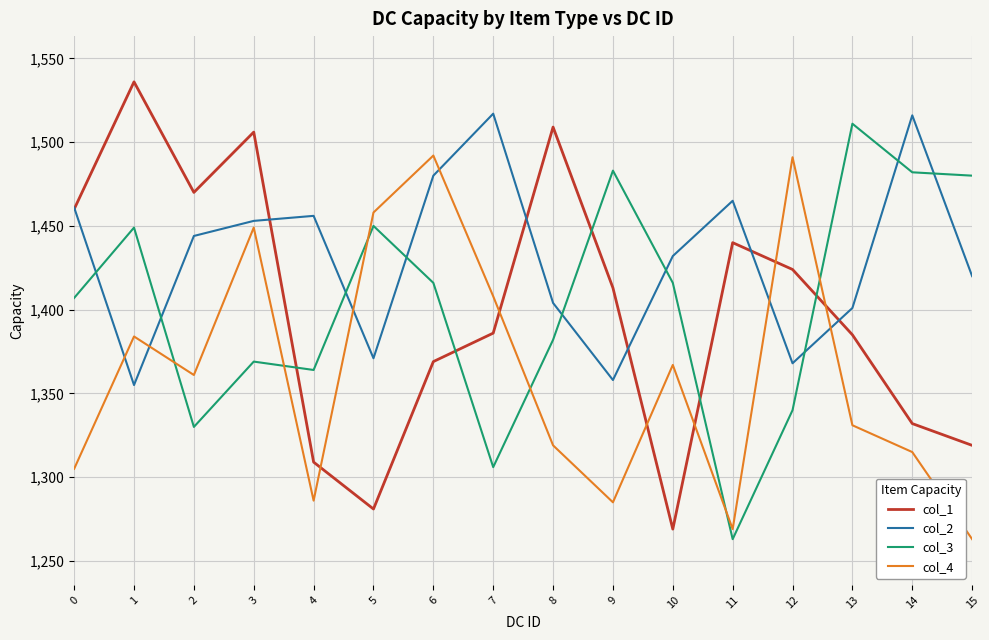

Where is the first local minimum for col_2?

1